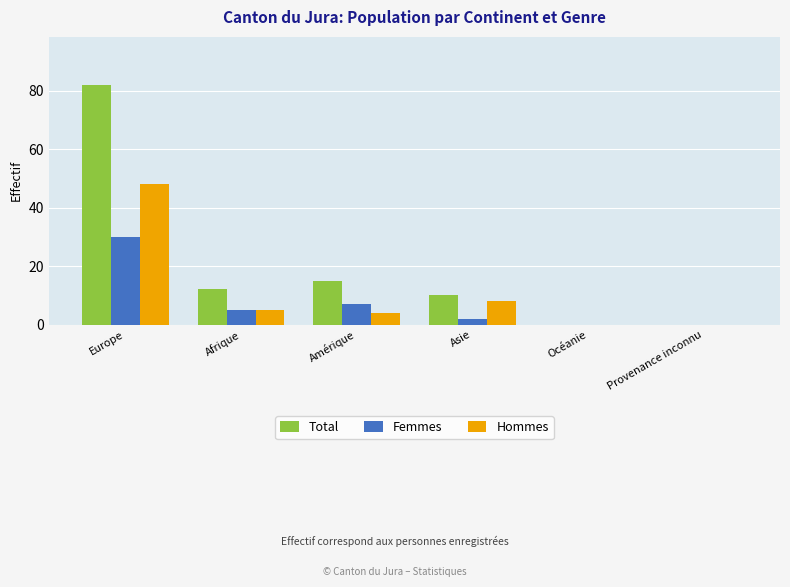

At which category is the sum across all series the highest?

Europe